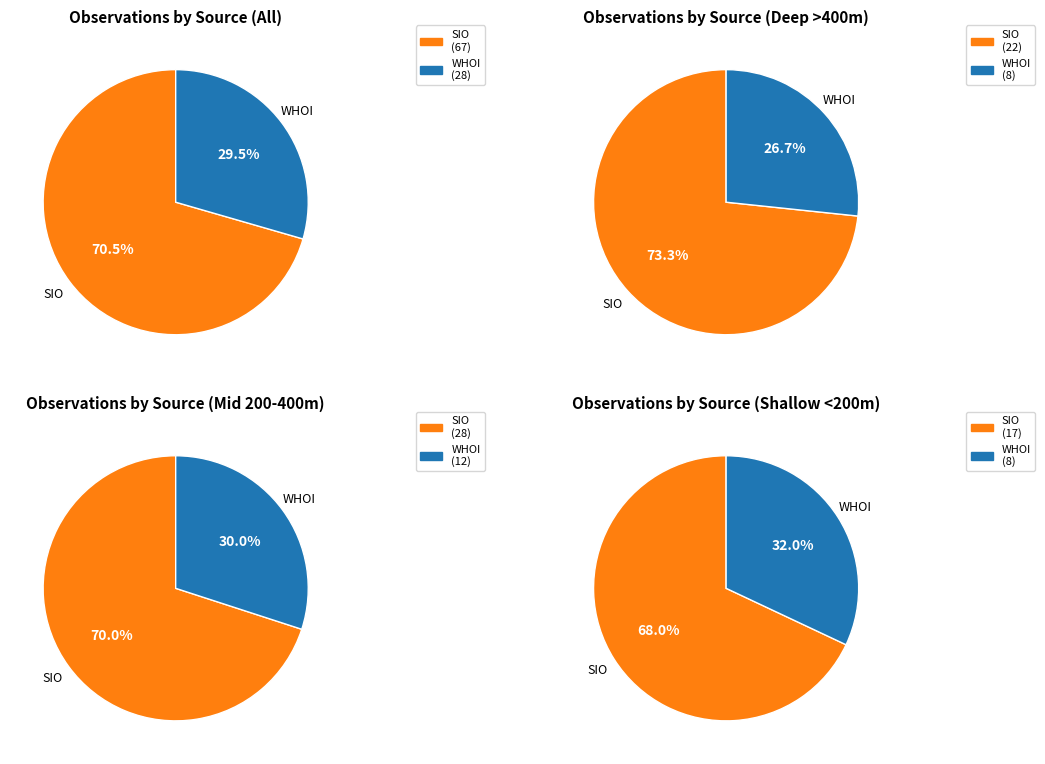

Does any single category account for the majority?

Yes